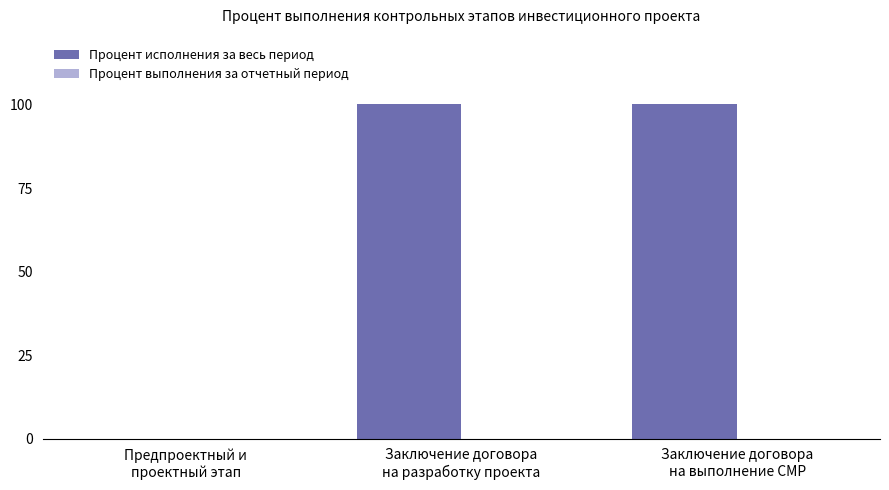

How many data points does each series have?

3